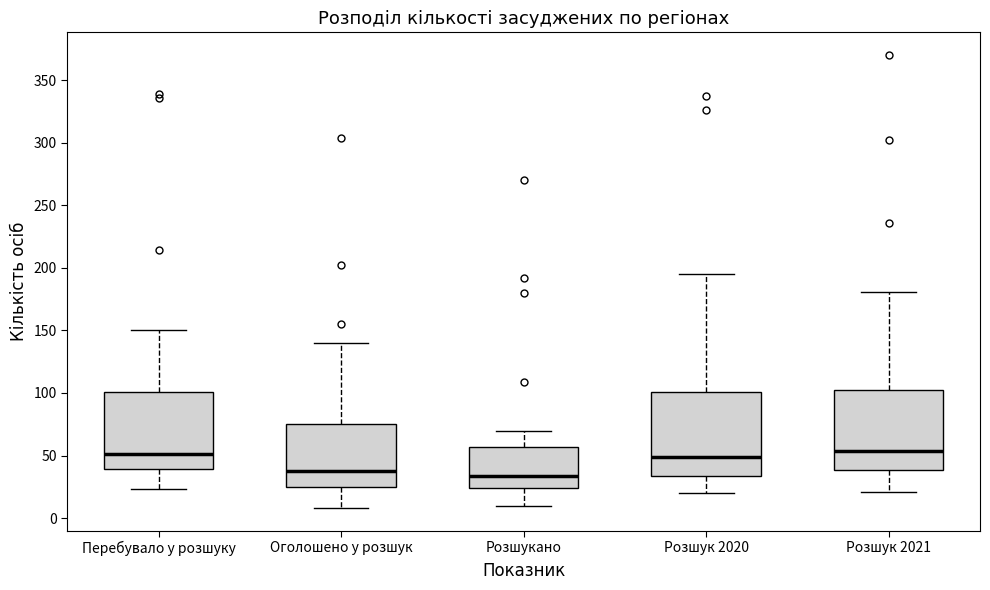

Reading left to right, read every box against the y-axis: the position of its median line, the range the box covers, and the ends of its whiskers. The values are not printed on the chart, so give them approximately, as read against the axis.

Перебувало у розшуку: median 50, box 40 to 100, whiskers 25 to 150
Оголошено у розшук: median 40, box 25 to 75, whiskers 10 to 140
Розшукано: median 35, box 25 to 55, whiskers 10 to 70
Розшук 2020: median 50, box 35 to 100, whiskers 20 to 195
Розшук 2021: median 55, box 40 to 100, whiskers 20 to 180